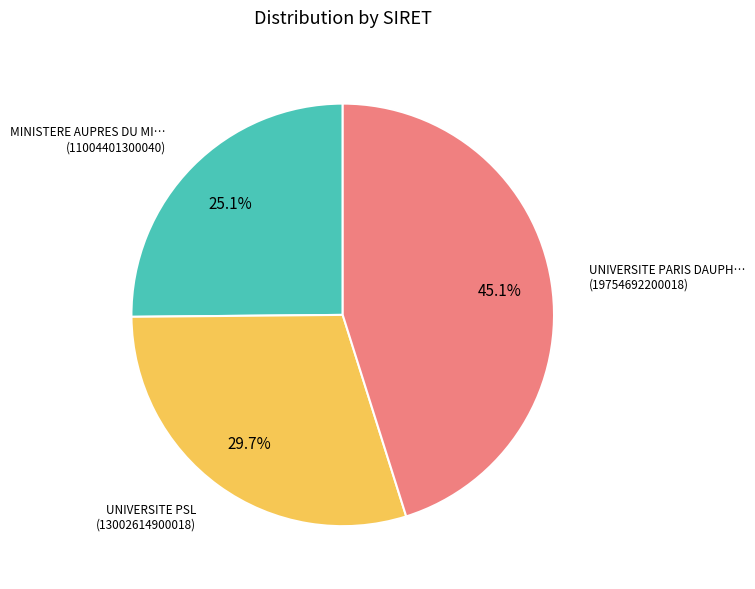

Does any single category account for the majority?

No